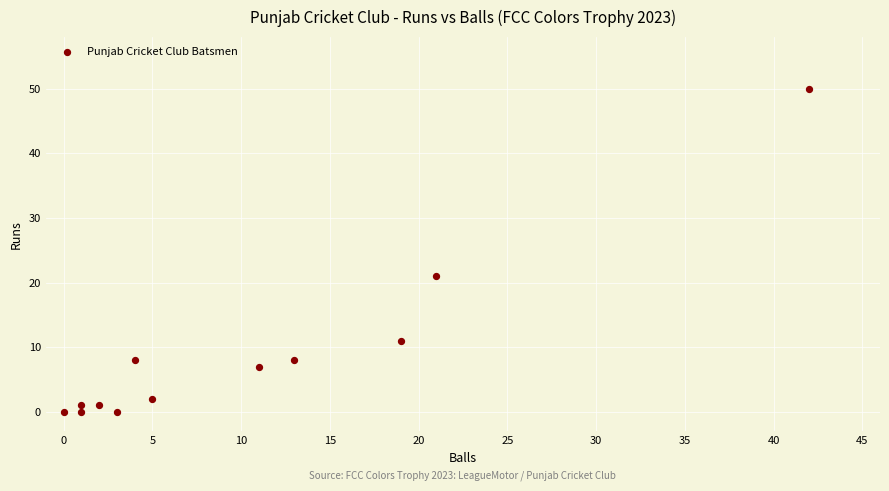

What Y value in the scatter plot is closest to 25?

21